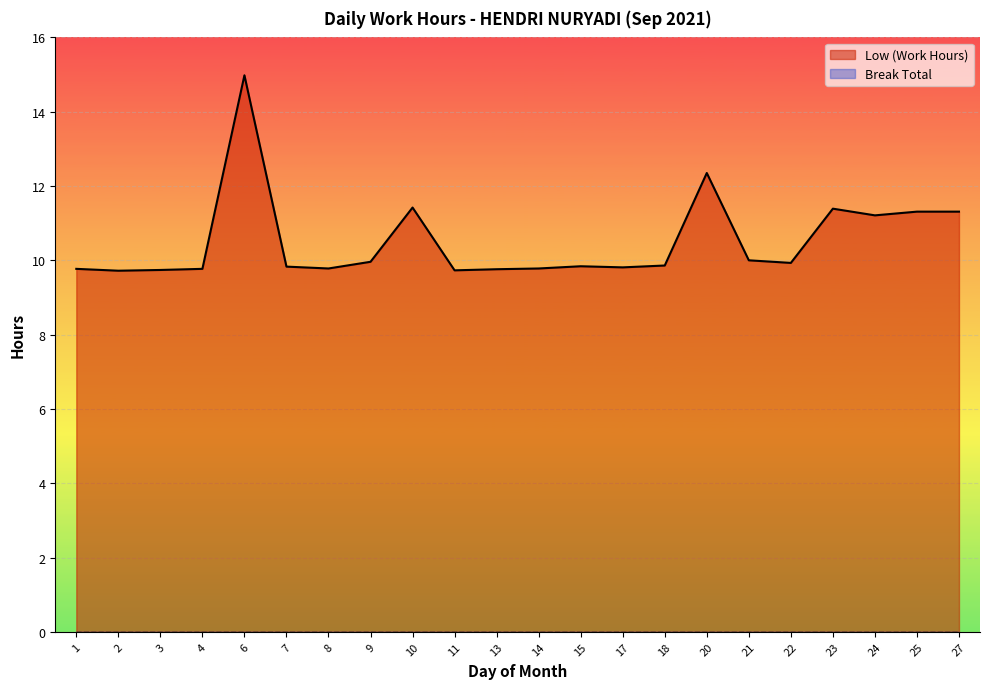

Where is the data nearest to the value 12?

20